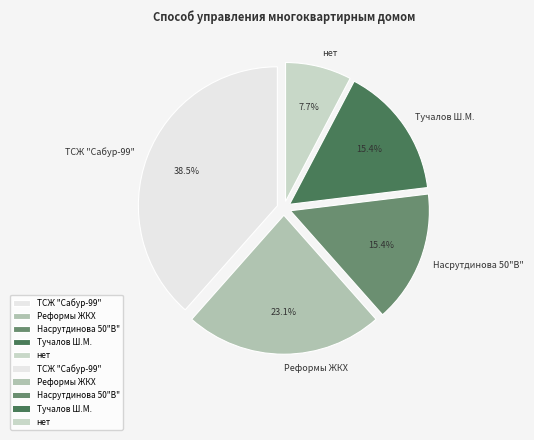

Is it true that ТСЖ "Сабур-99" is 25% of the pie?

False